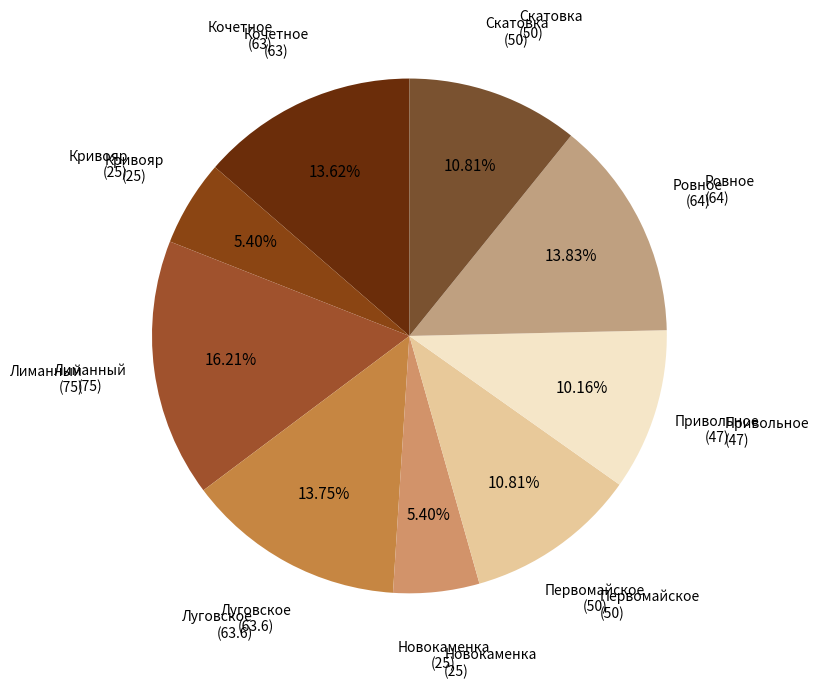

What is the smallest slice in the pie chart?

Кривояр